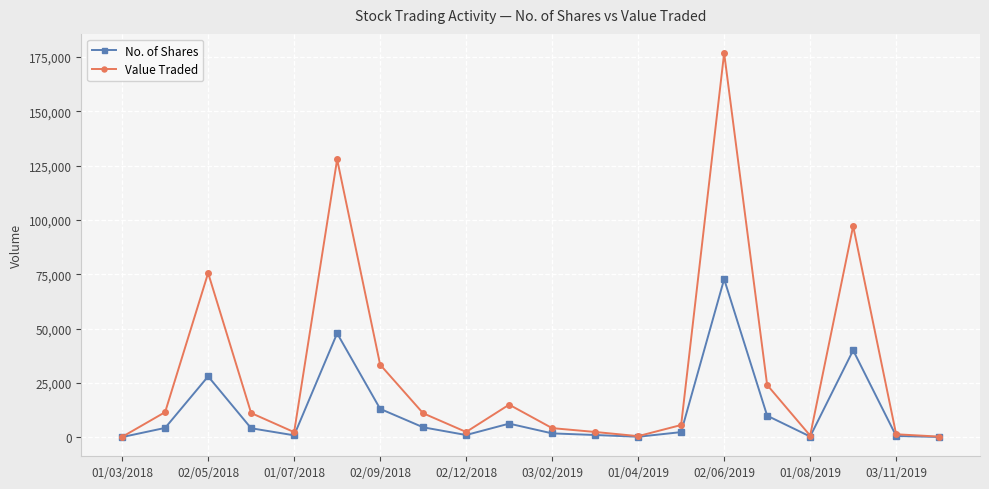

Rank the series by their average value, from lowest to highest.

No. of Shares, Value Traded